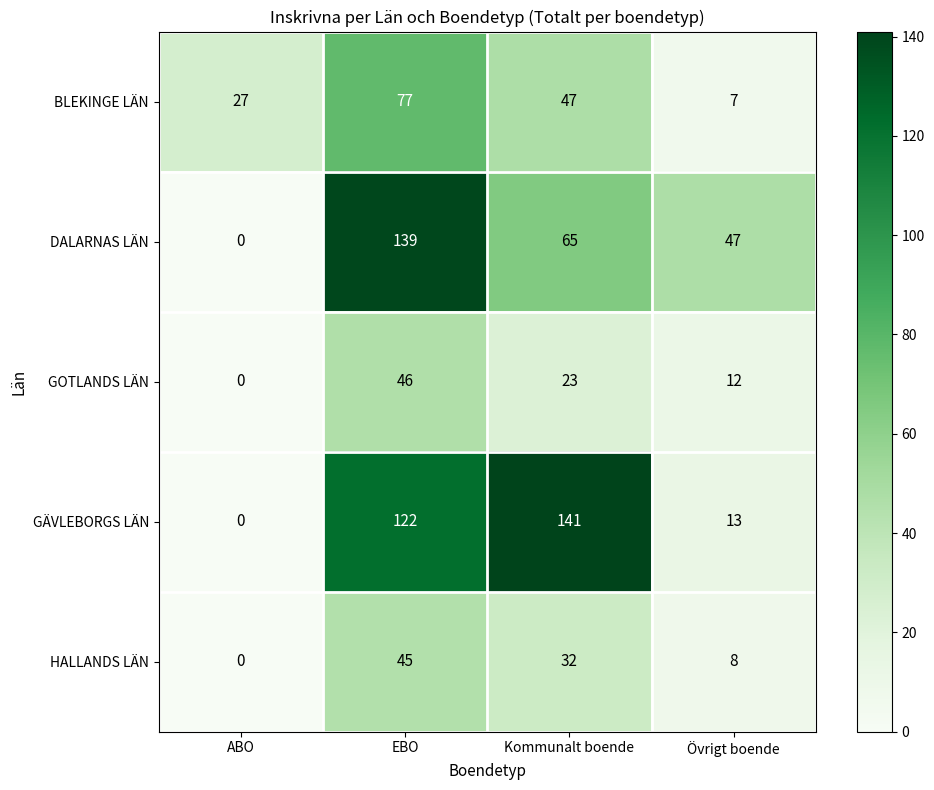

Which series has the largest total across all categories?

GÄVLEBORGS LÄN